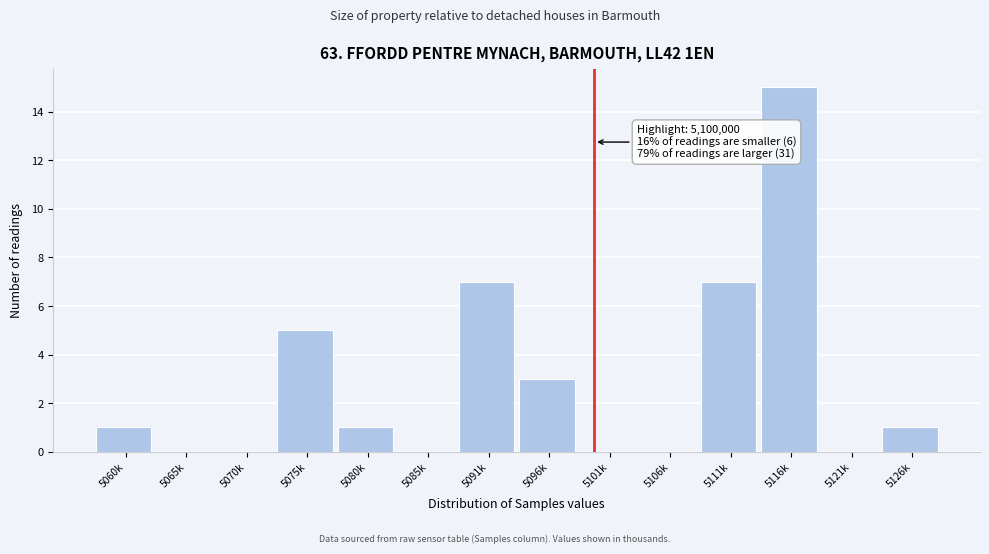

Reading left to right, list all the values displayed in this chart.

5060k=1	5065k=0	5070k=0	5075k=5	5080k=1	5085k=0	5091k=7	5096k=3	5101k=0	5106k=0	5111k=7	5116k=15	5121k=0	5126k=1